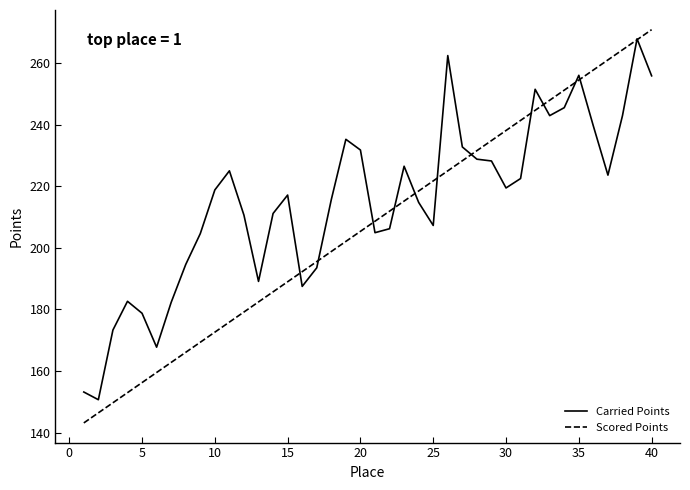

What are all the series names shown in the legend?

Carried Points, Scored Points